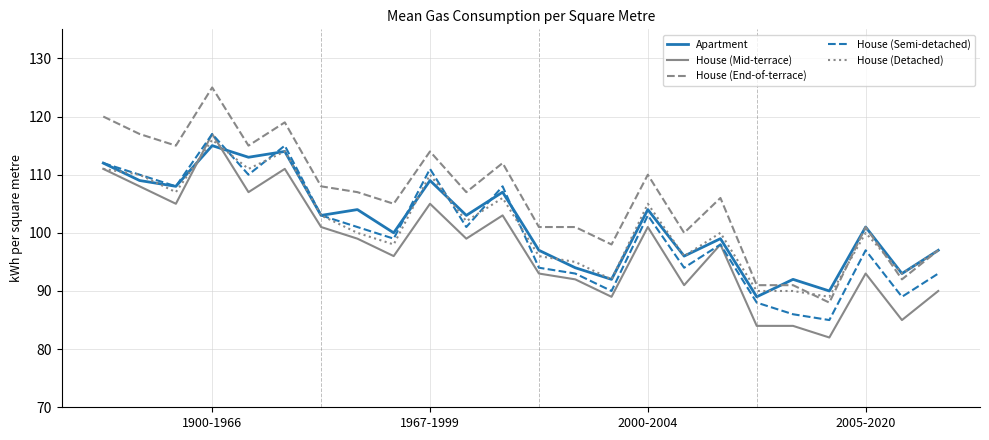

True or false: House (Semi-detached) and House (End-of-terrace) cross at least once.

False